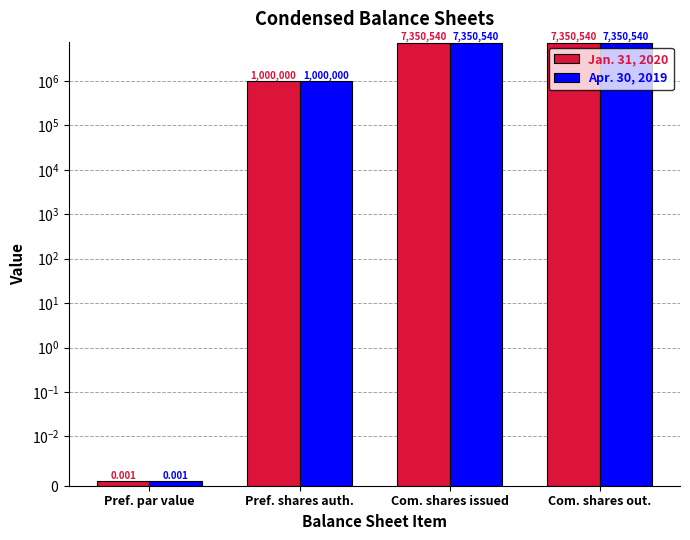

Does the chart contain any negative values?

No